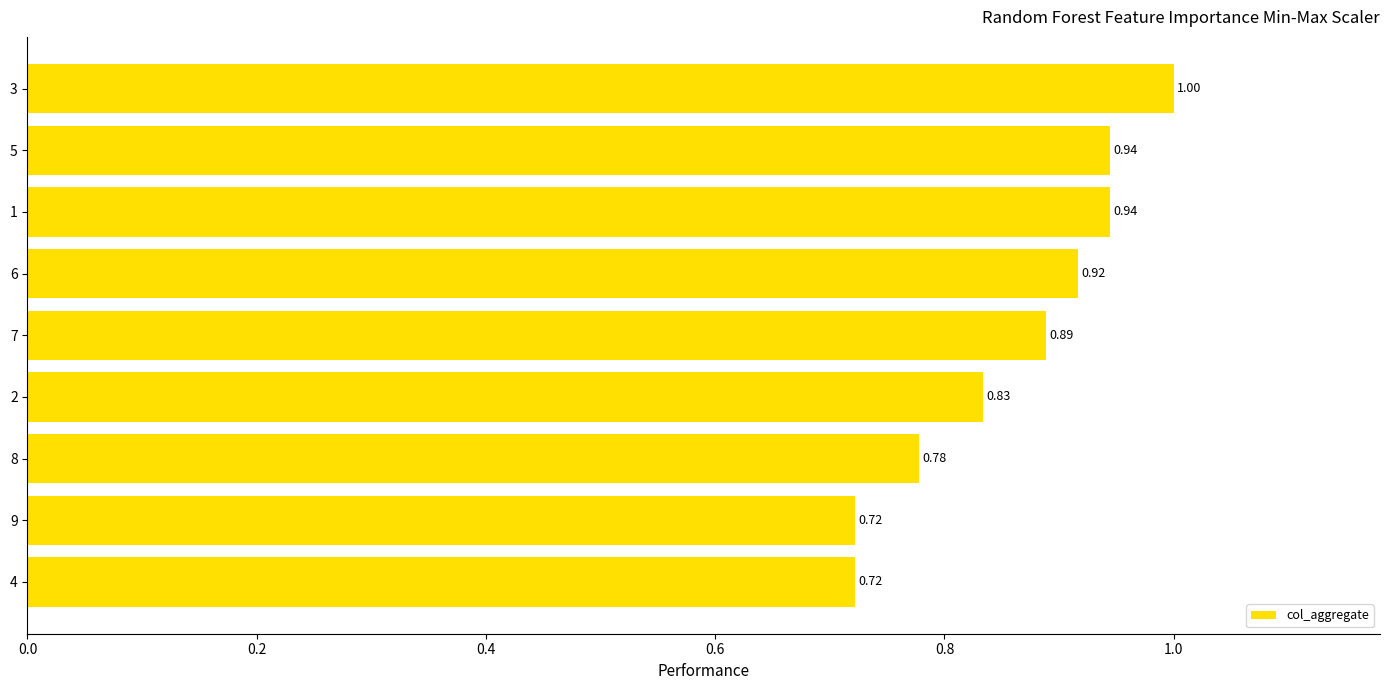

What is the difference between the maximum and minimum values?

0.3